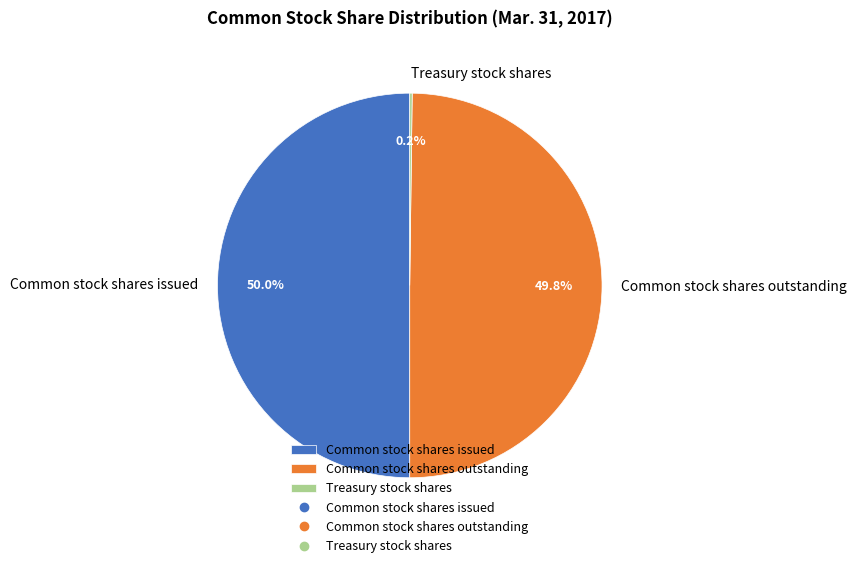

Approximately how many times larger is the value at Common stock shares outstanding compared to Common stock shares issued?

1.0